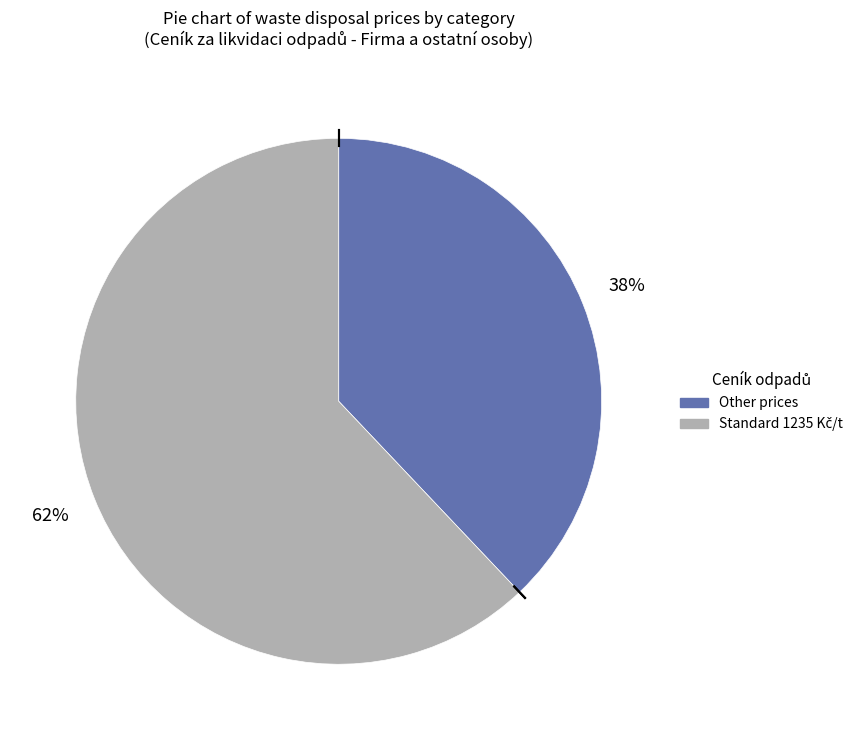

Count the number of slices in the pie.

2